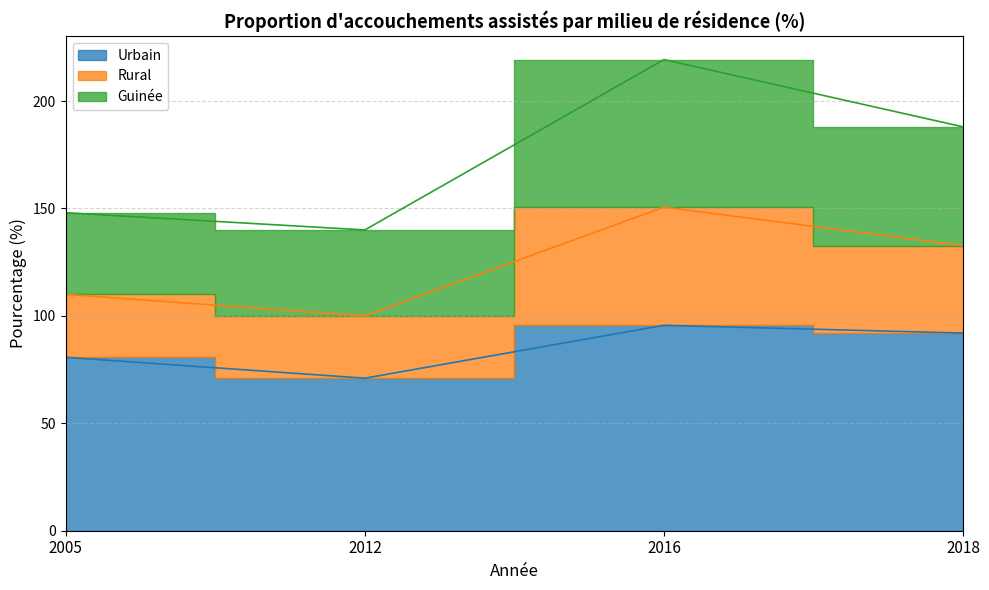

What is the maximum value shown in the chart?

219.3